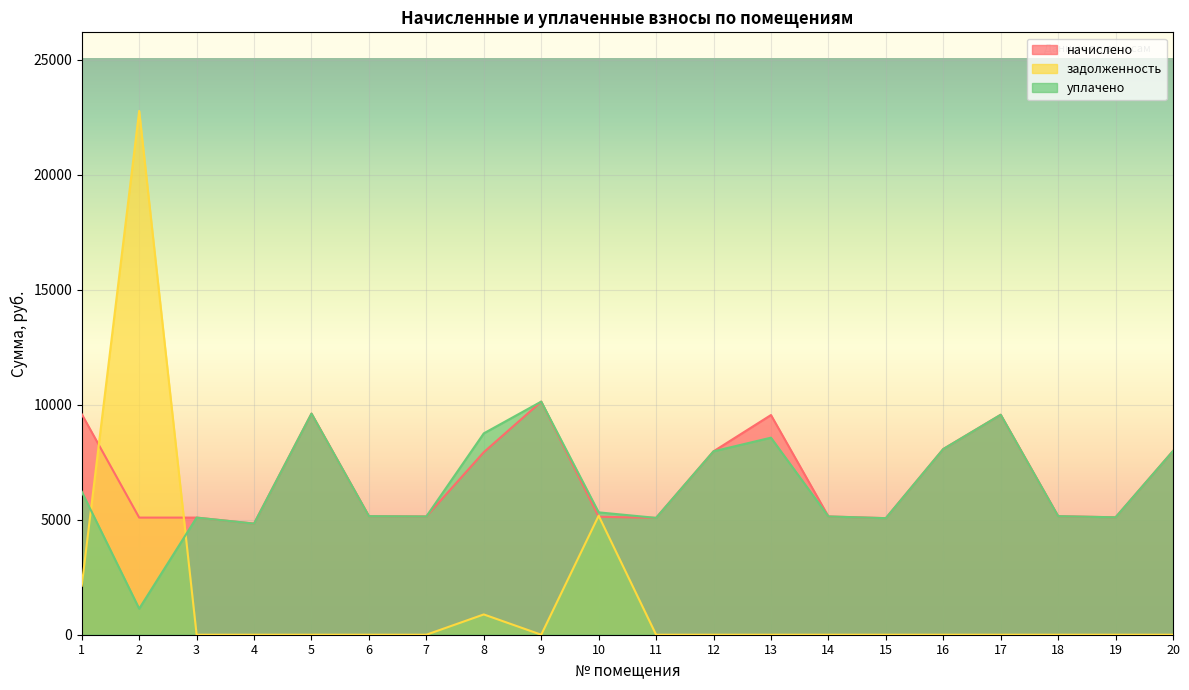

Is the value of задолженность at 10 greater than the value of уплачено at 20?

No